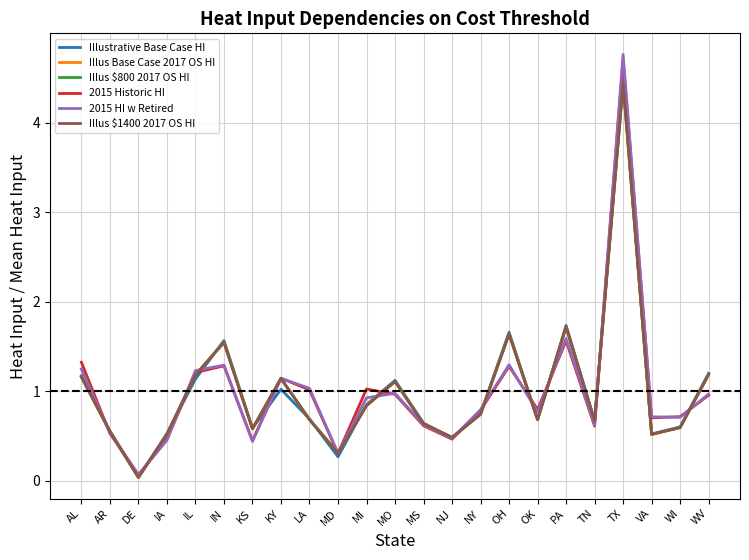

Which series ends up on top after the final intersection of Illustrative Base Case HI and 2015 HI w Retired?

Illustrative Base Case HI